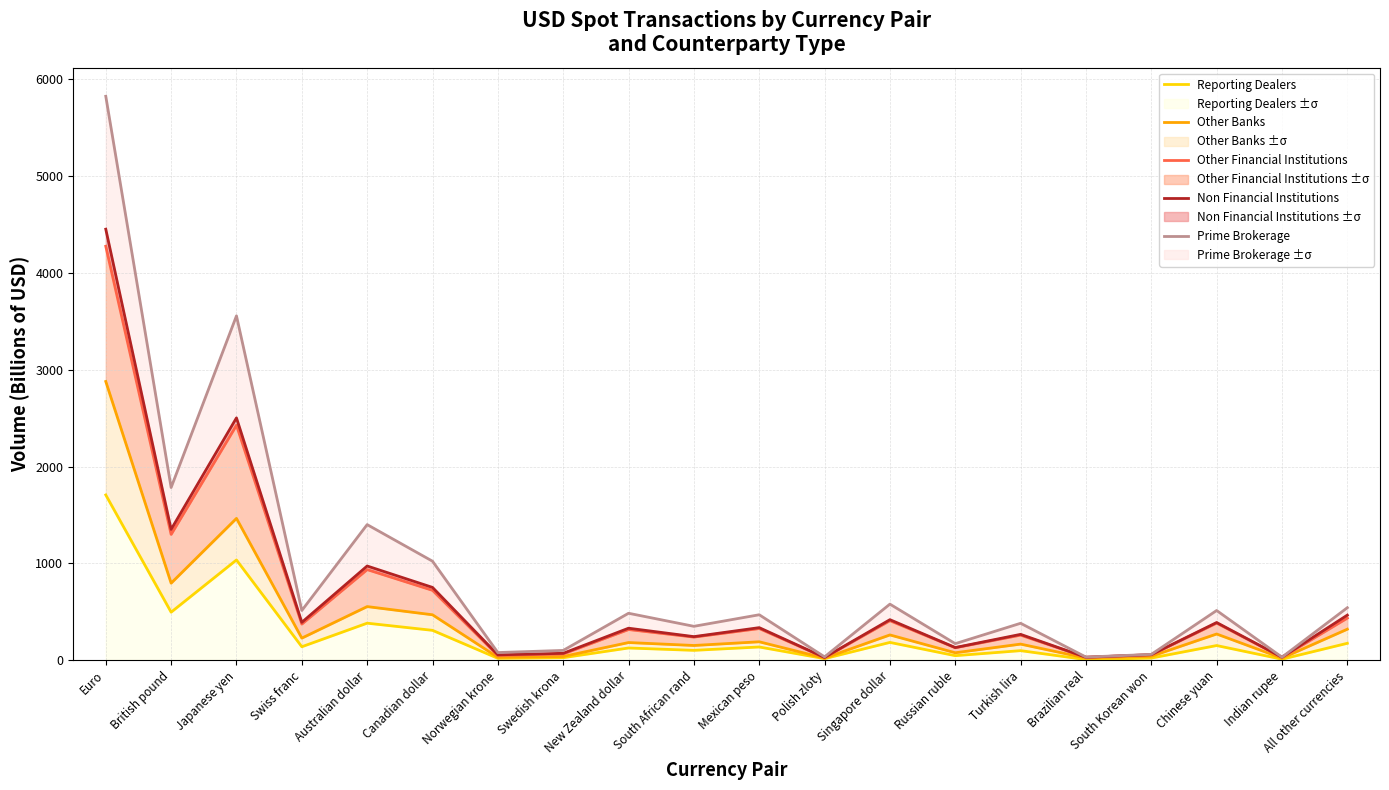

How many interior local peaks does the Non Financial Institutions series have?

7